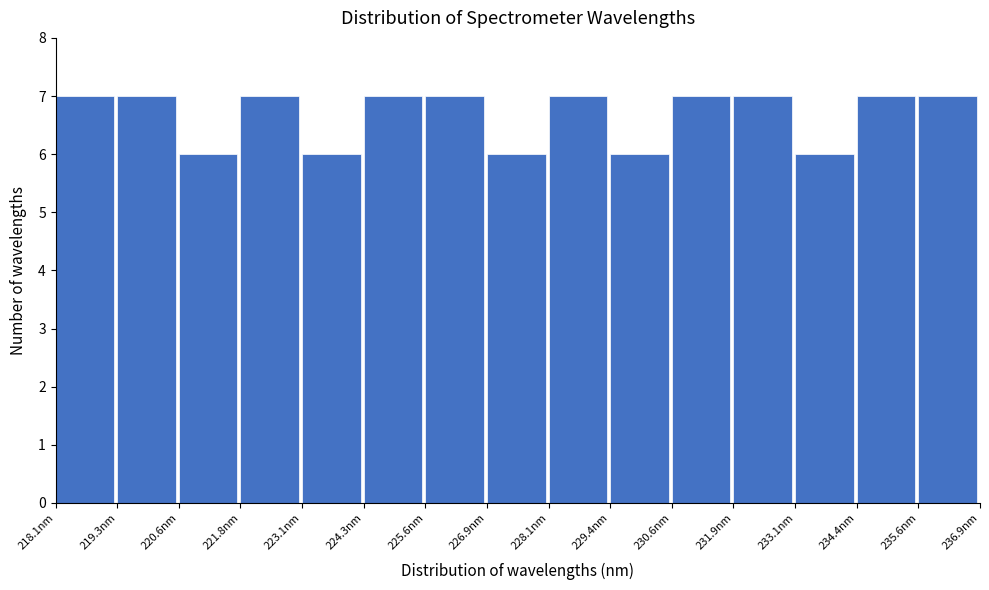

What is the height of the bar covering 235.6 to 237.0 on the x-axis? Neither the bar edges nor the heights are printed on the chart, so give them approximately, as read against the axes.

7